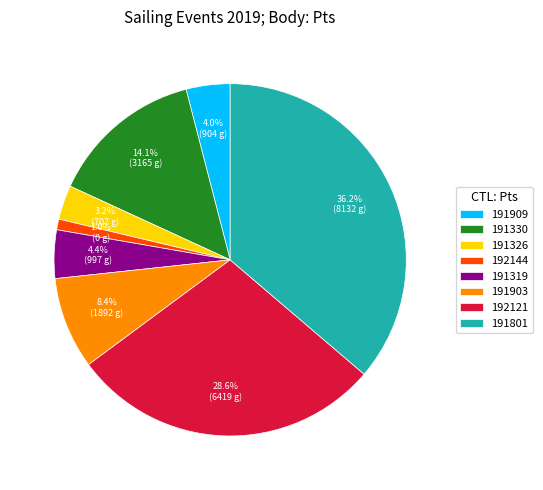

Does 192121 represent more than half of the total?

No